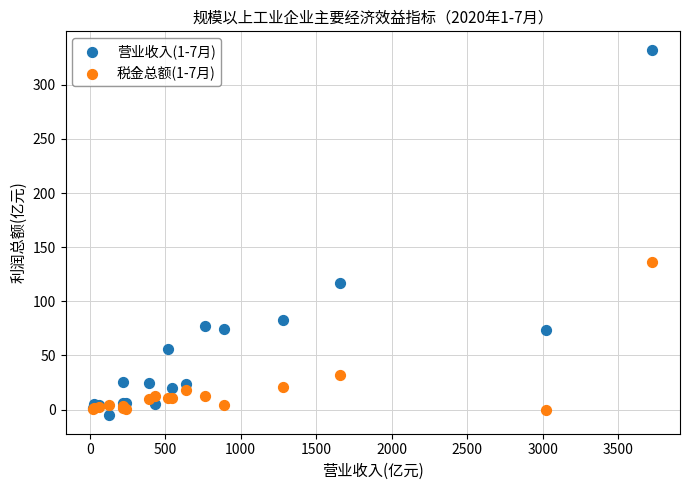

What are all the series names shown in the legend?

营业收入(1-7月), 税金总额(1-7月)